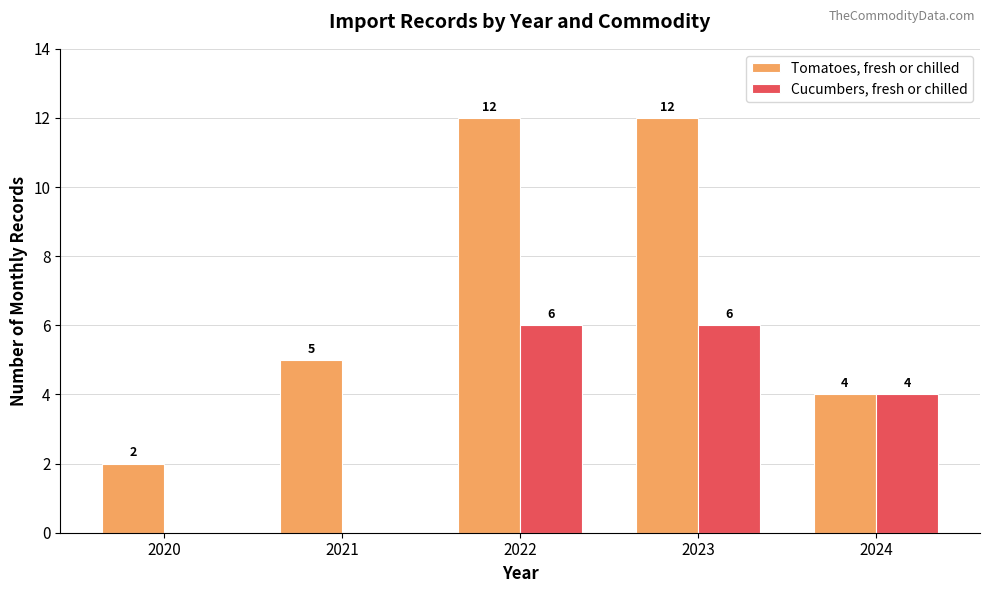

True or false: Tomatoes, fresh or chilled has a value of 2 at 2021.

False